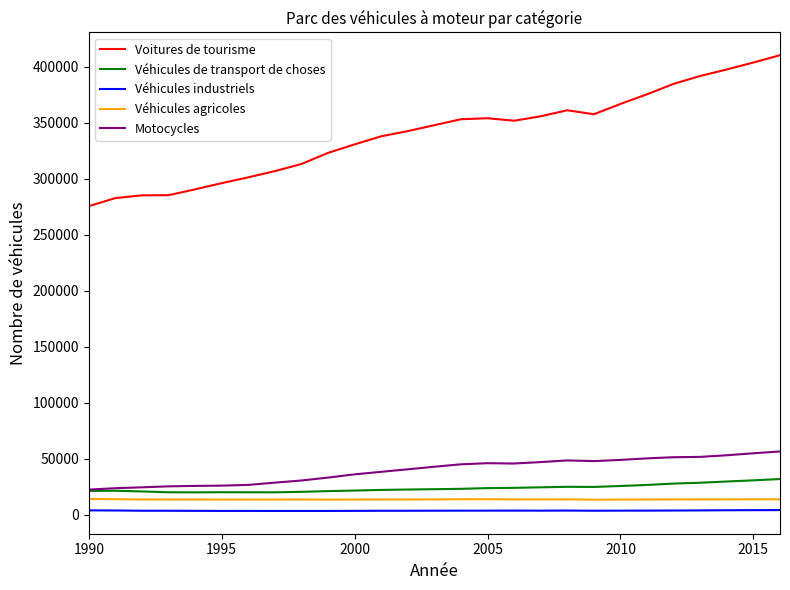

True or false: Voitures de tourisme and Motocycles intersect in this chart.

False